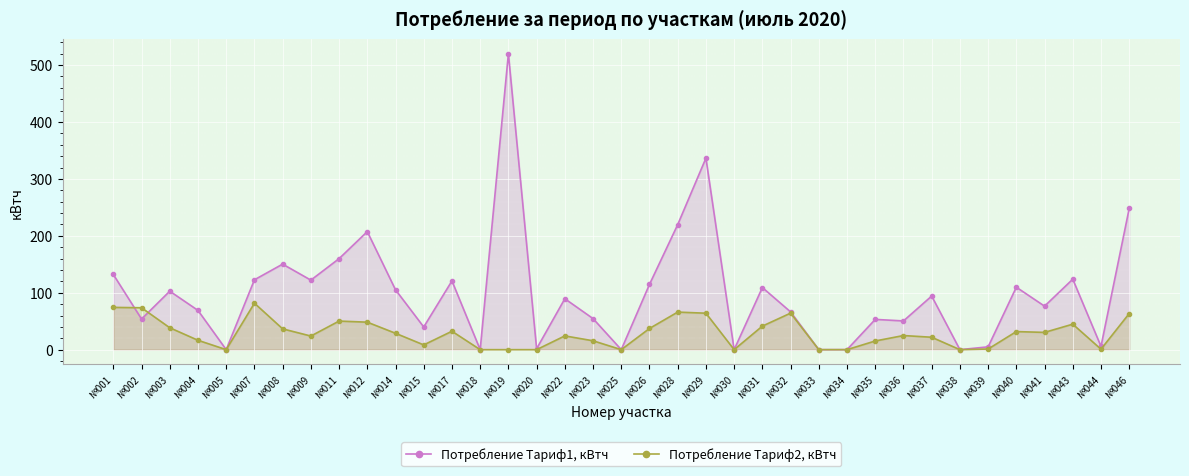

What is the value of the Потребление Тариф1, кВтч point at the 25th from the left?

66.4